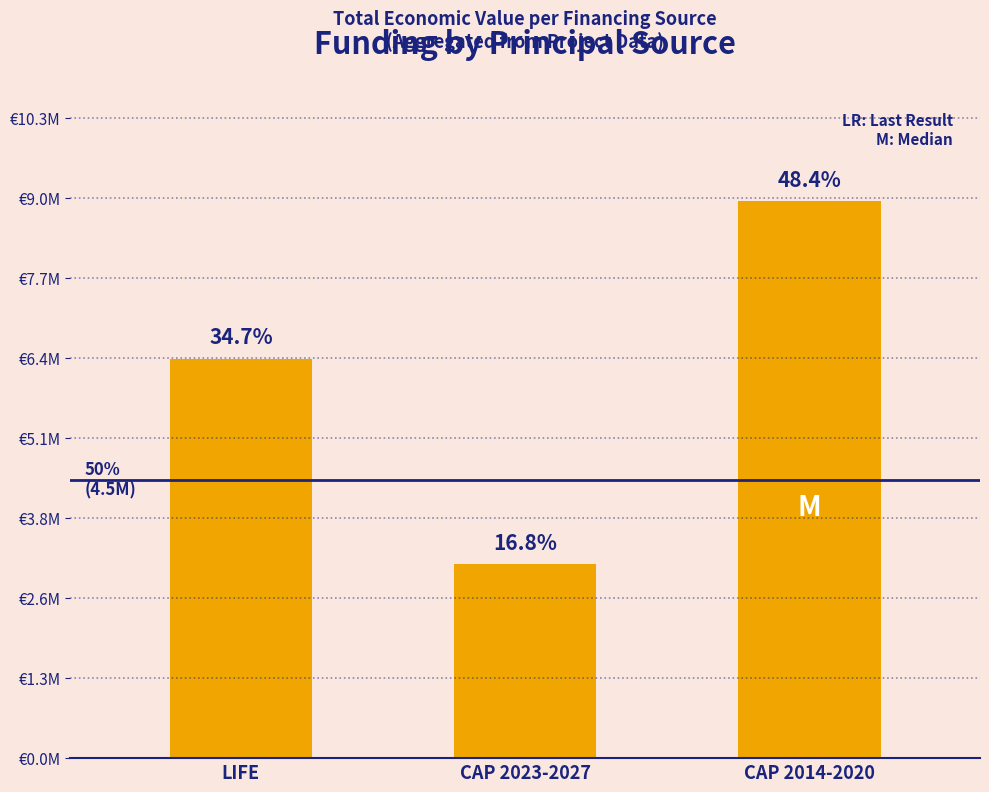

Are the bars horizontal?

No